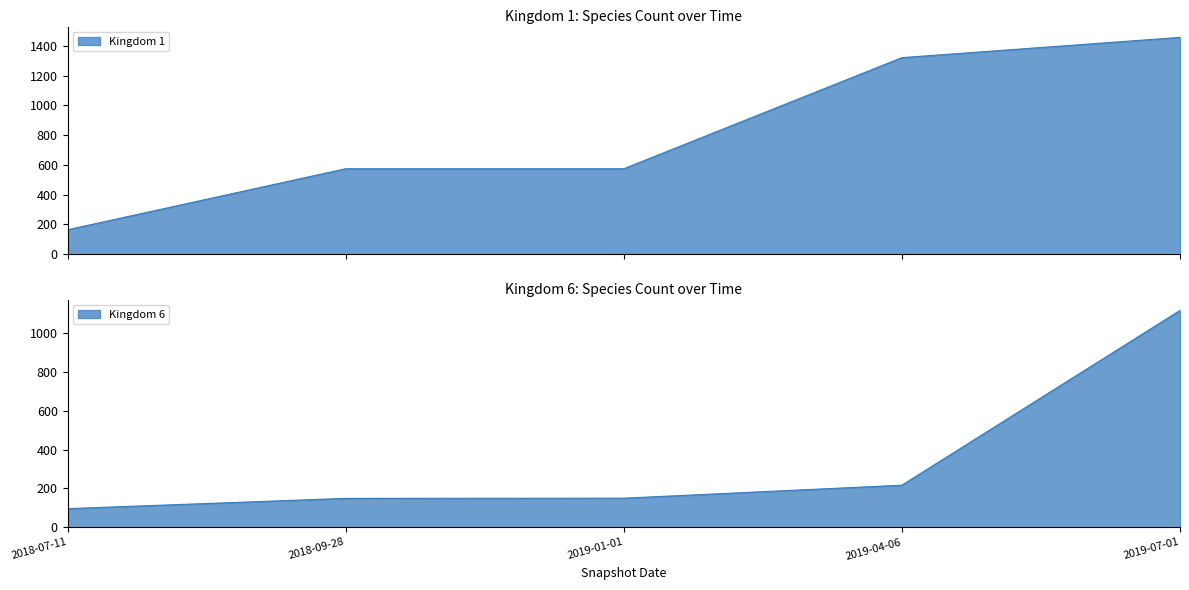

Rank the categories by Kingdom 1 value from lowest to highest.

2018-07-11, 2018-09-28, 2019-01-01, 2019-04-06, 2019-07-01